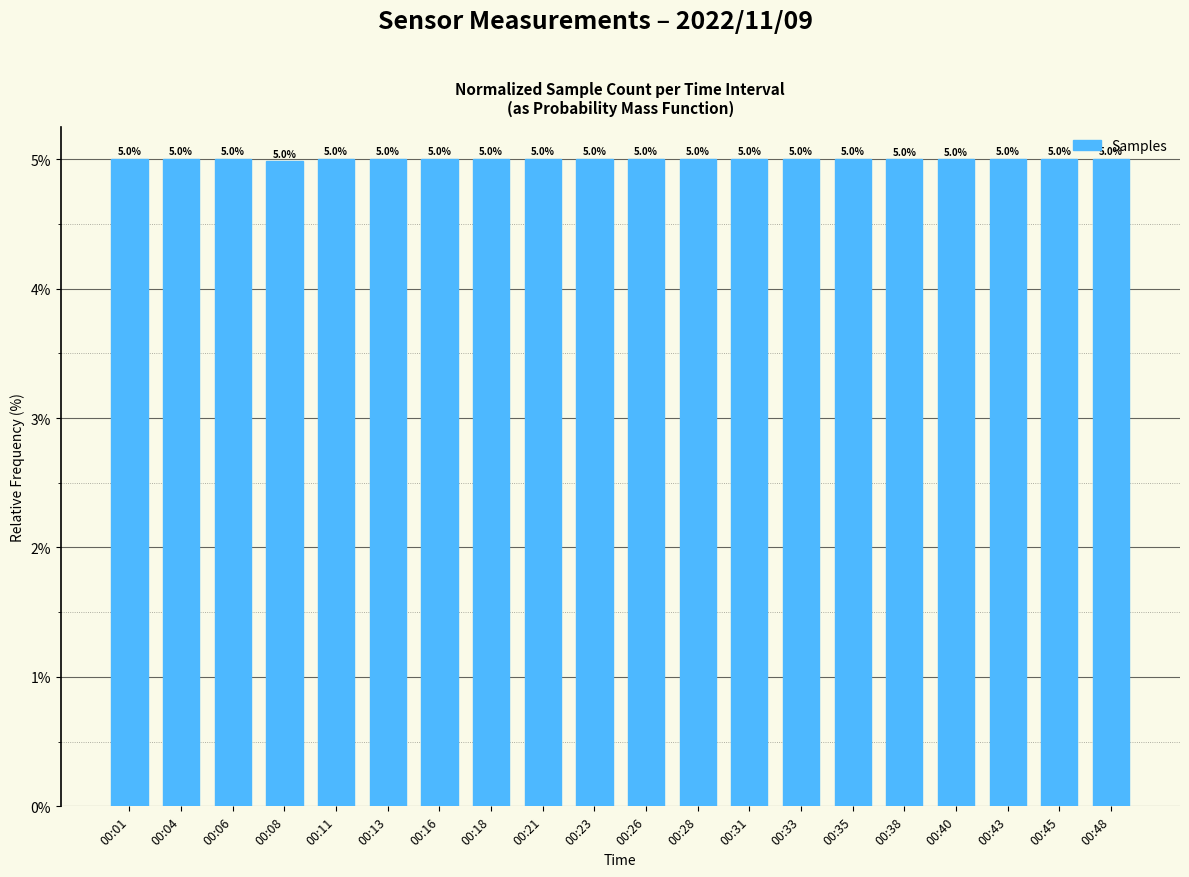

How many values are below 5?

3